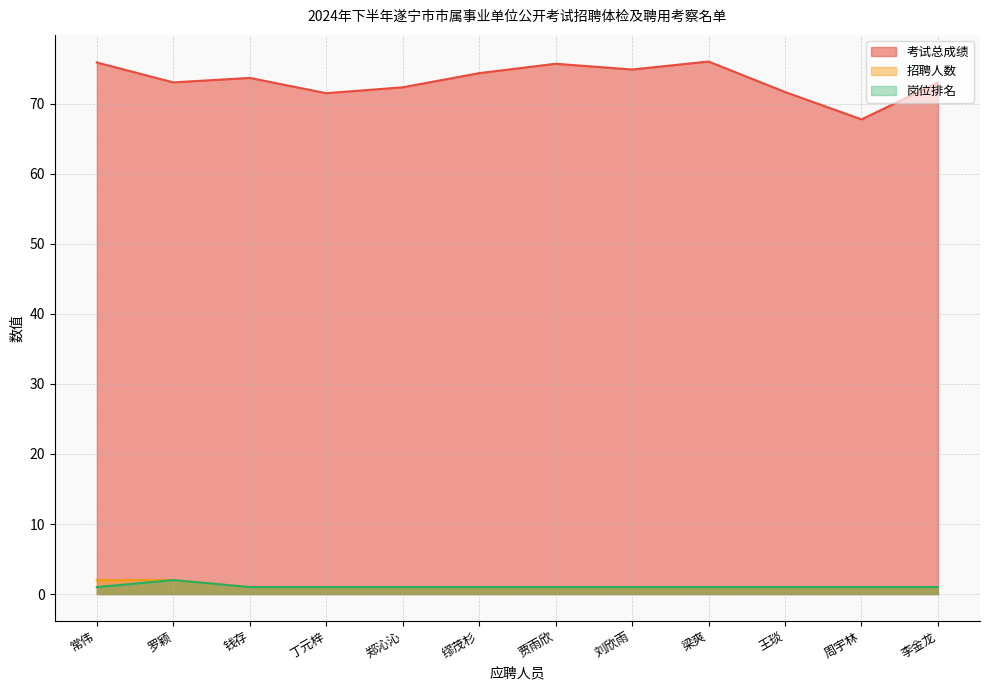

True or false: 招聘人数 and 考试总成绩 intersect in this chart.

False